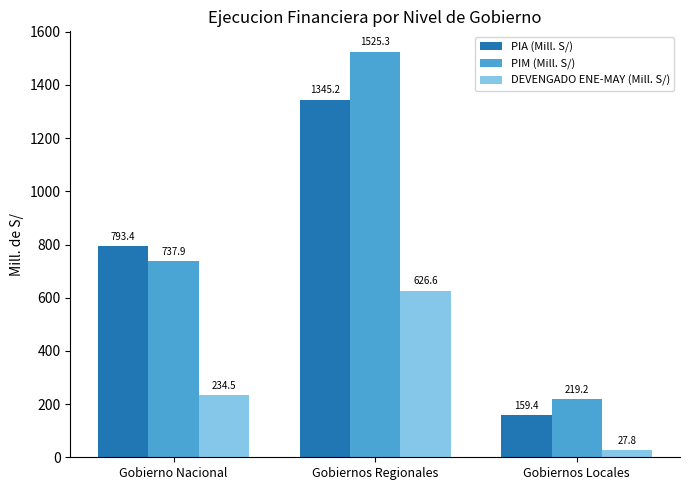

What is the difference between the maximum and minimum values in the PIM (Mill. S/) series?

1306.1